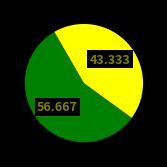

Is there a majority slice in this chart?

Yes